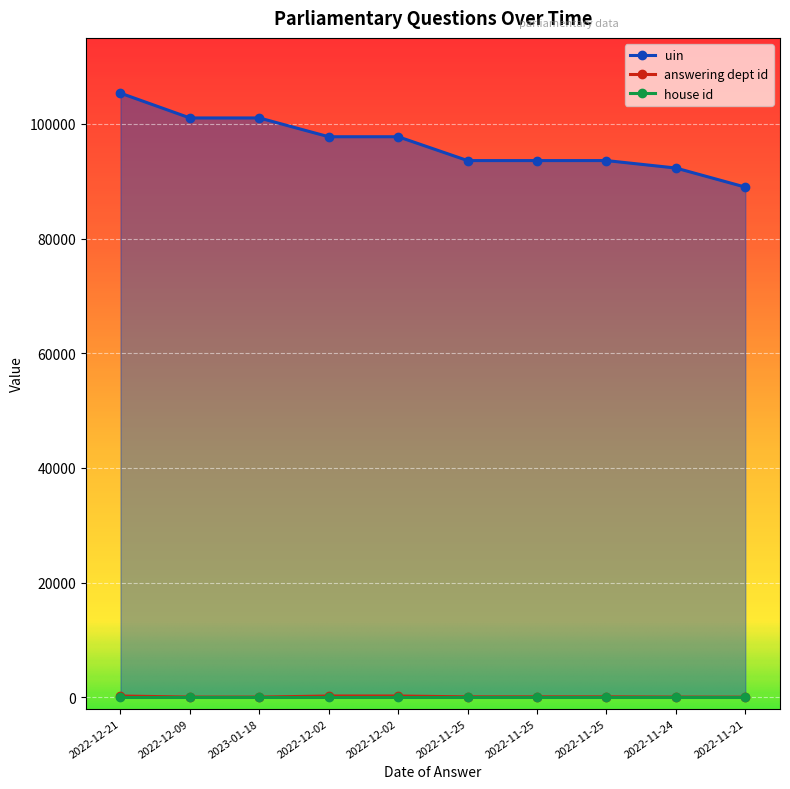

At which label does answering dept id first exceed 54?

2022-12-21